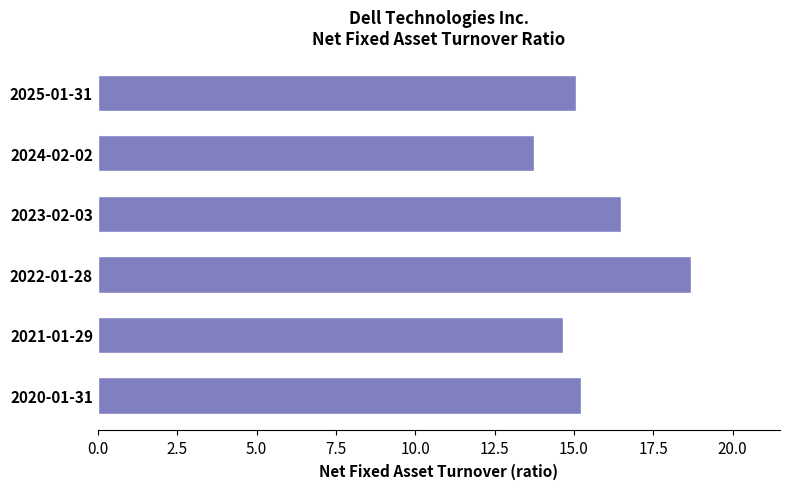

What is the value of the 2nd bar from the top?

13.8